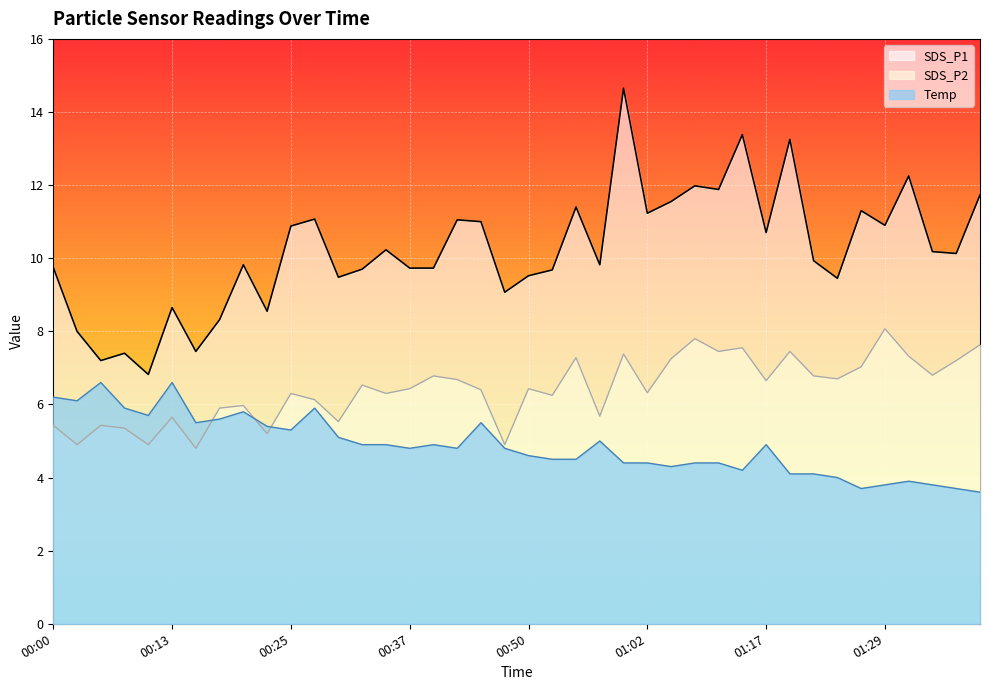

At which category does SDS_P1 reach its first local peak?

00:08